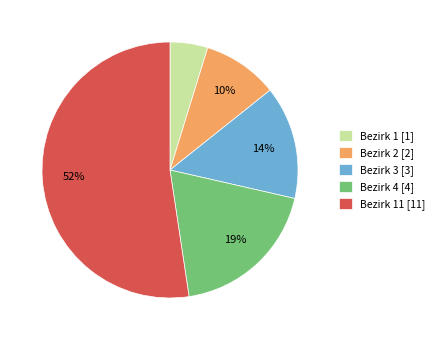

Which slice is the largest?

Bezirk 11 [11]